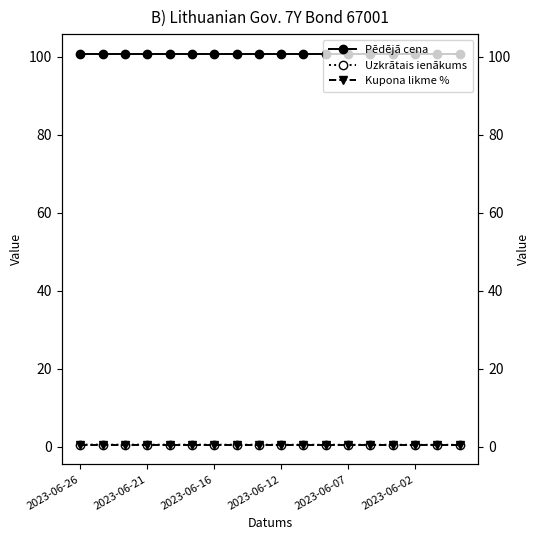

Which series has the largest range (max minus min)?

Uzkrātais ienākums